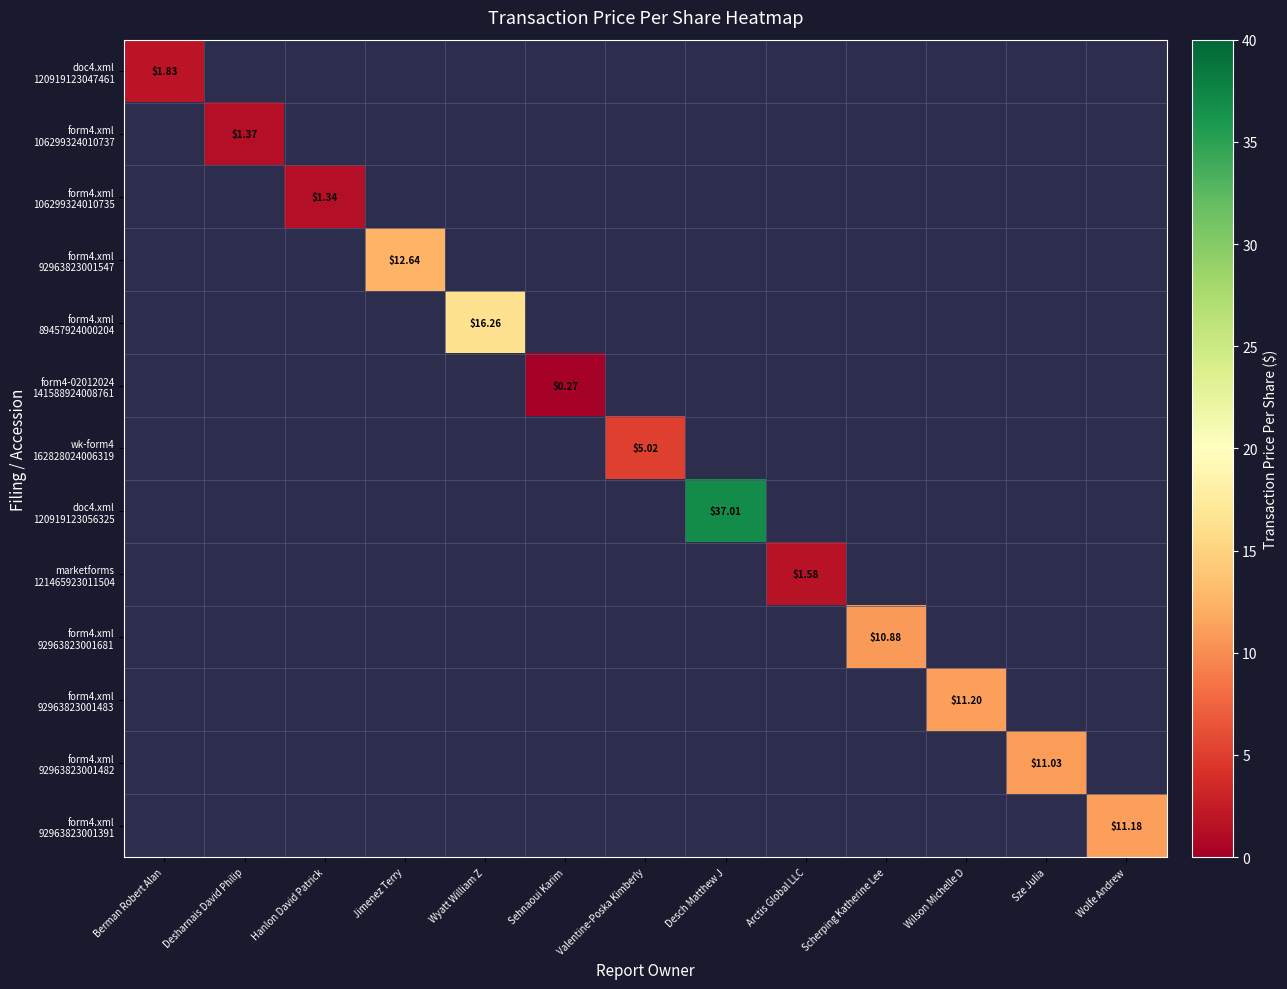

Where does the wk-form4 162828024006319 series first go above 5?

Valentine-Poska Kimberly